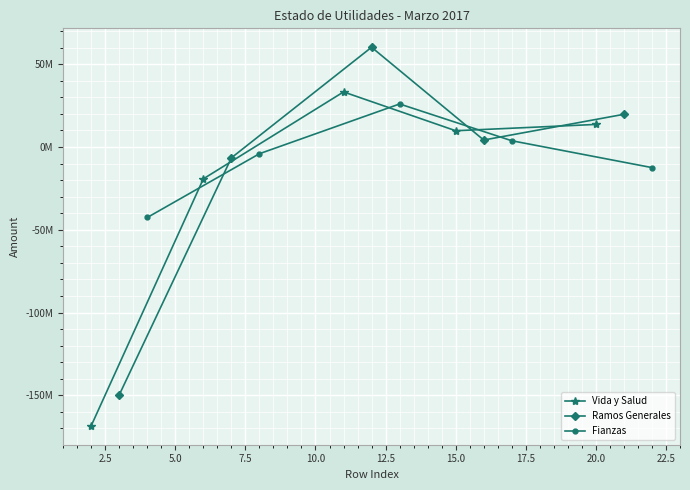

List the series in order of their overall mean, highest first.

Fianzas, Ramos Generales, Vida y Salud